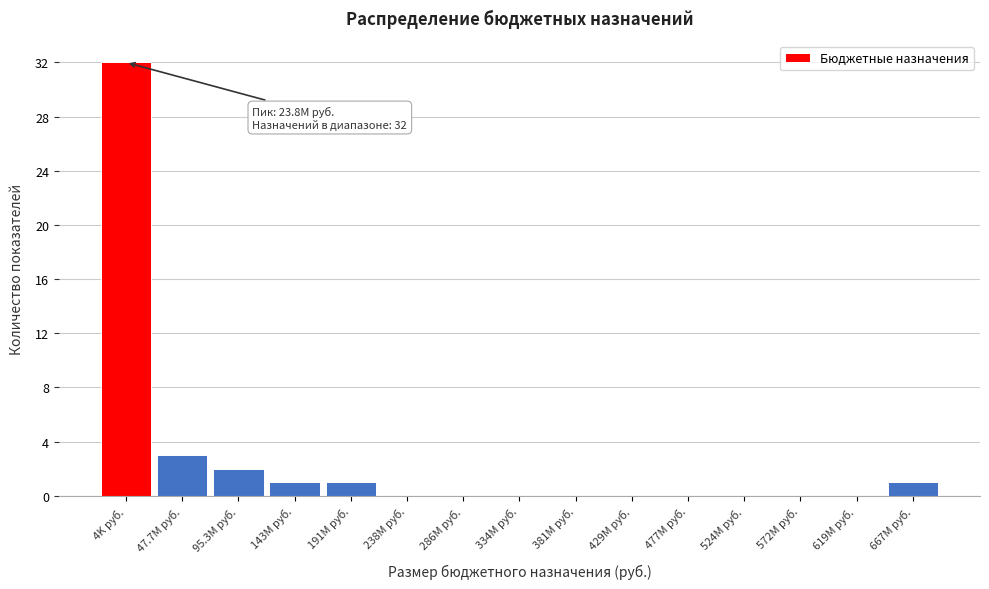

Reading right to left, what are all the values shown in this chart?

667M руб.=1	619M руб.=0	572M руб.=0	524M руб.=0	477M руб.=0	429M руб.=0	381M руб.=0	334M руб.=0	286M руб.=0	238M руб.=0	191M руб.=1	143M руб.=1	95.3M руб.=2	47.7M руб.=3	4K руб.=32